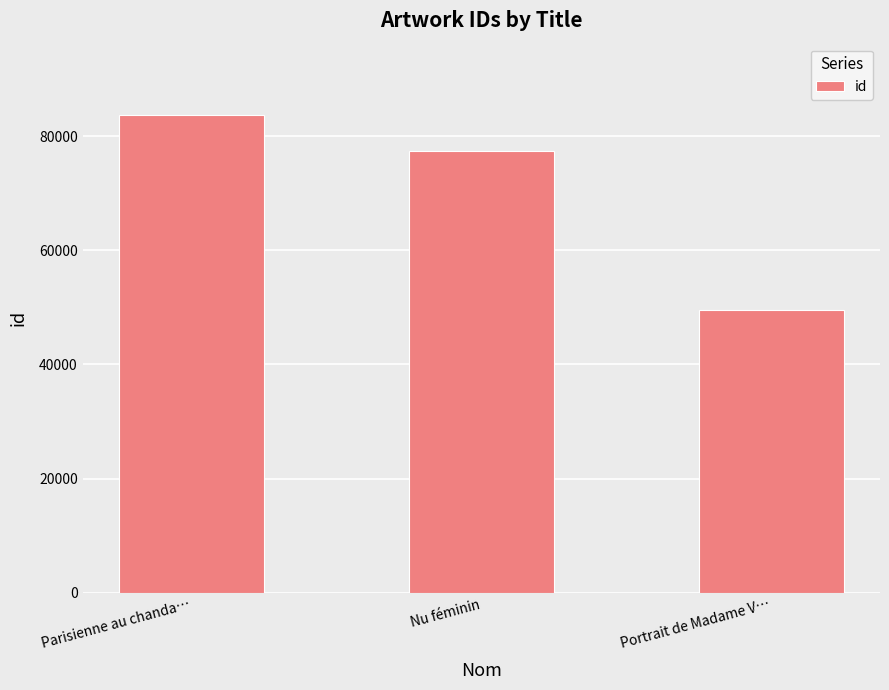

True or false: the data shows 49503 at Portrait de Madame V….

True